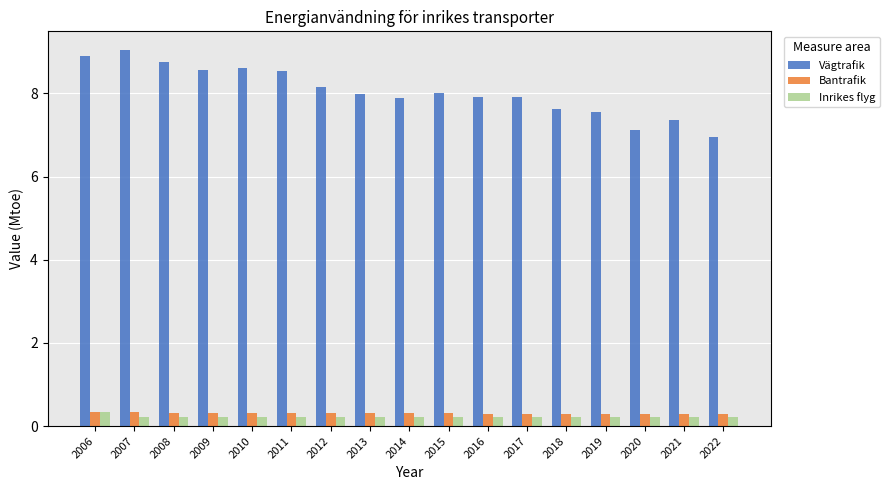

Count the number of categories in the chart.

17